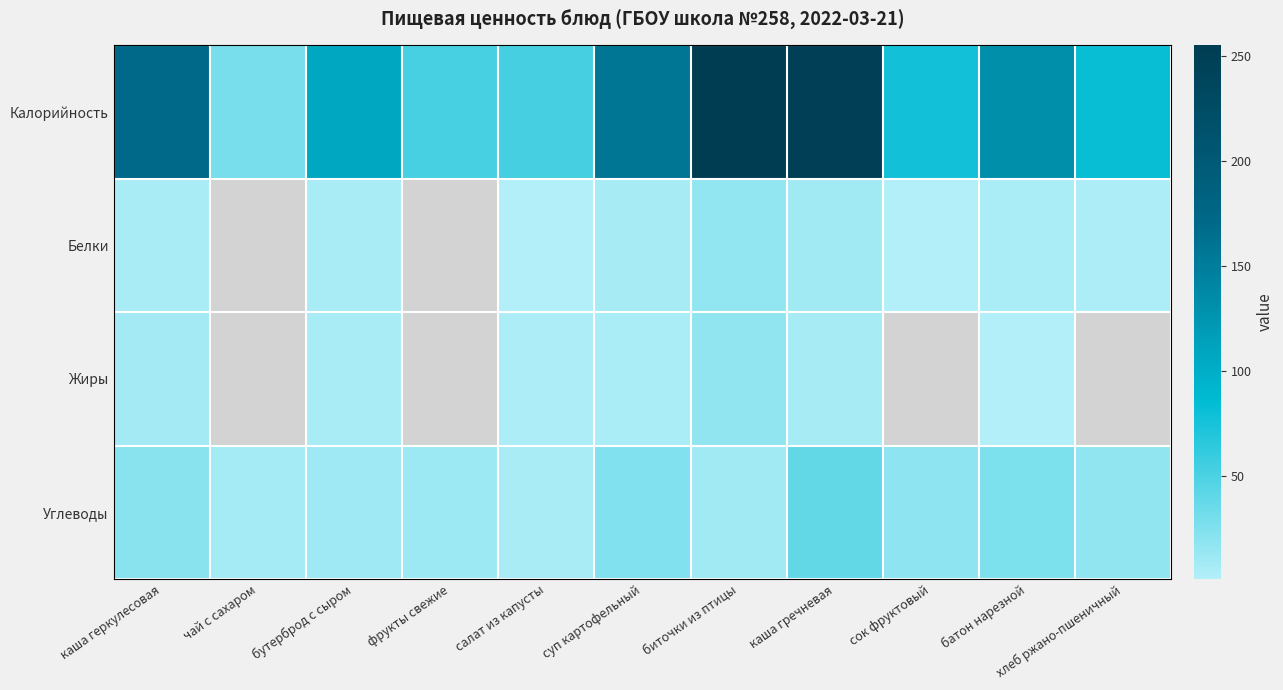

What is the difference between the highest and lowest values at фрукты свежие?

52